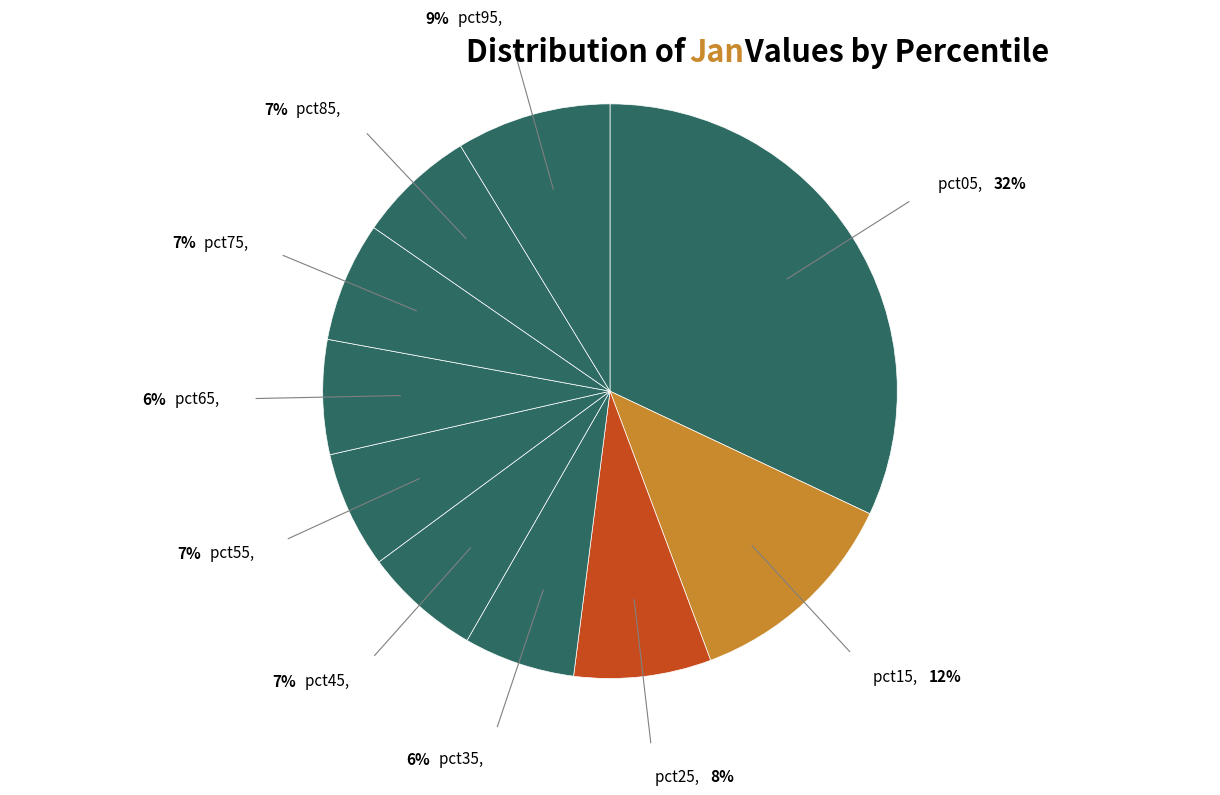

Count the number of slices in the pie.

10